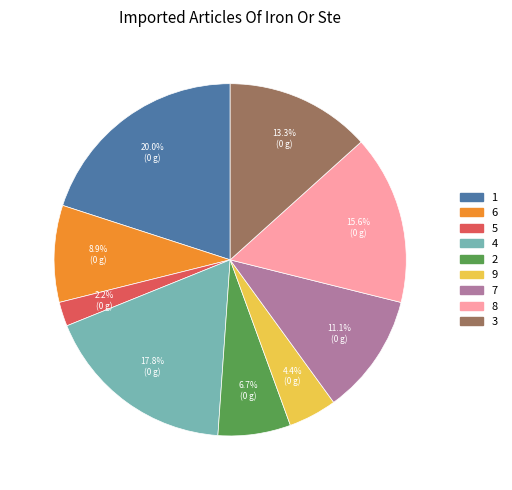

To the nearest percent, what is the average slice percentage?

11%